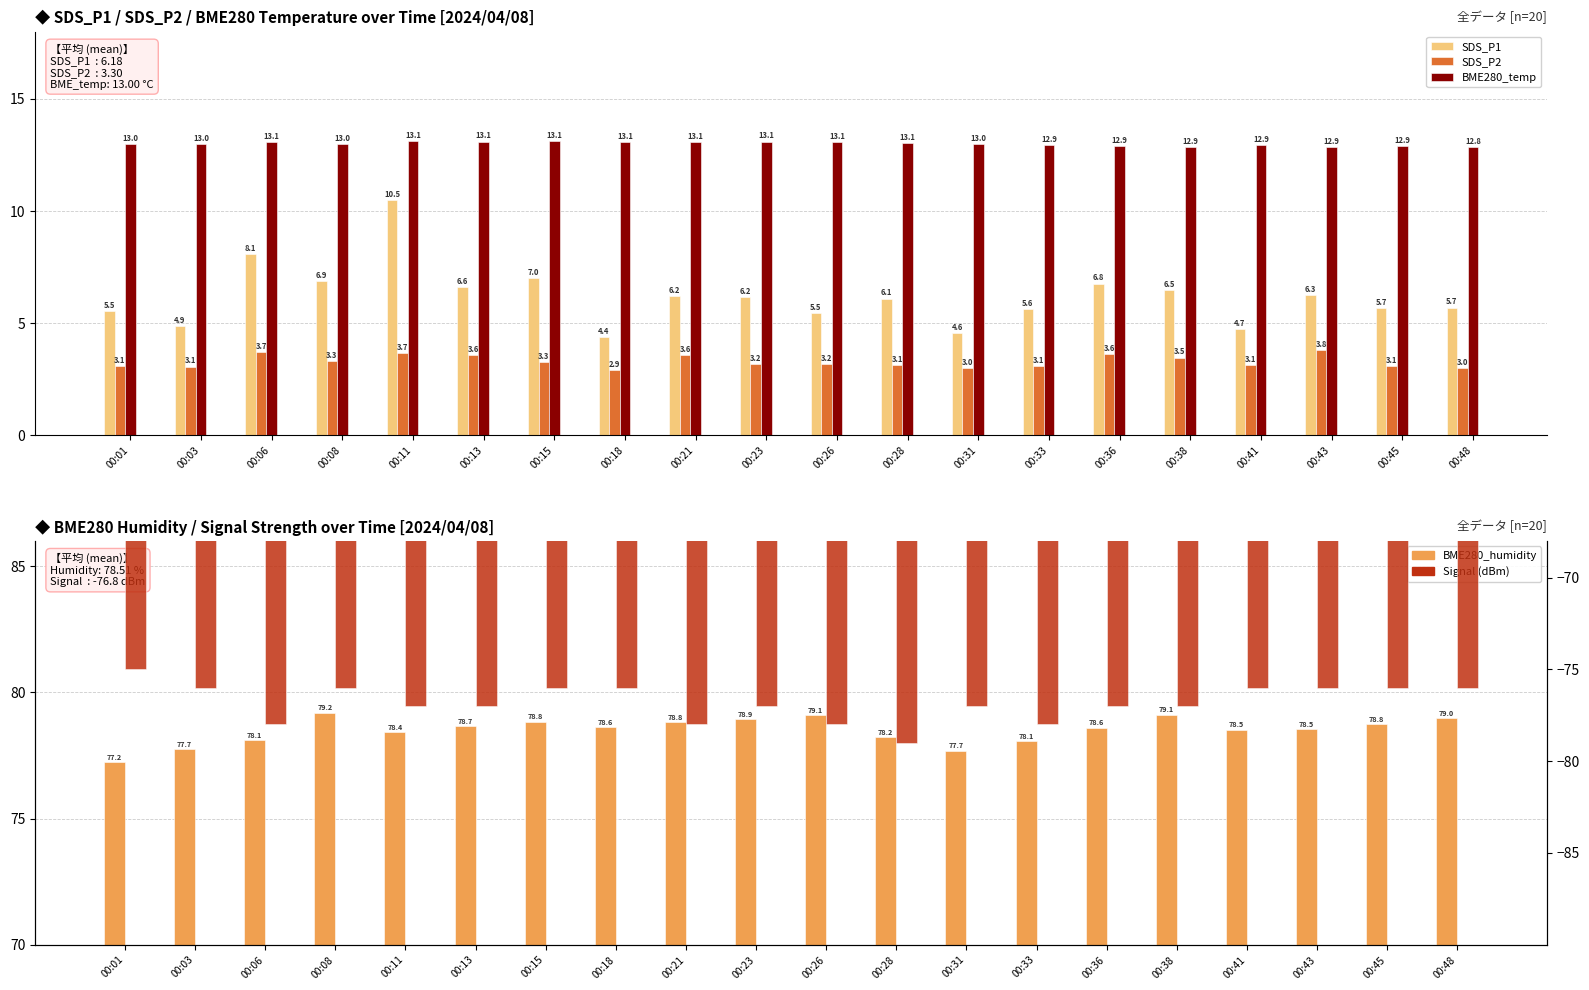

Is it true that SDS_P1 equals 9.2 at 00:21?

False